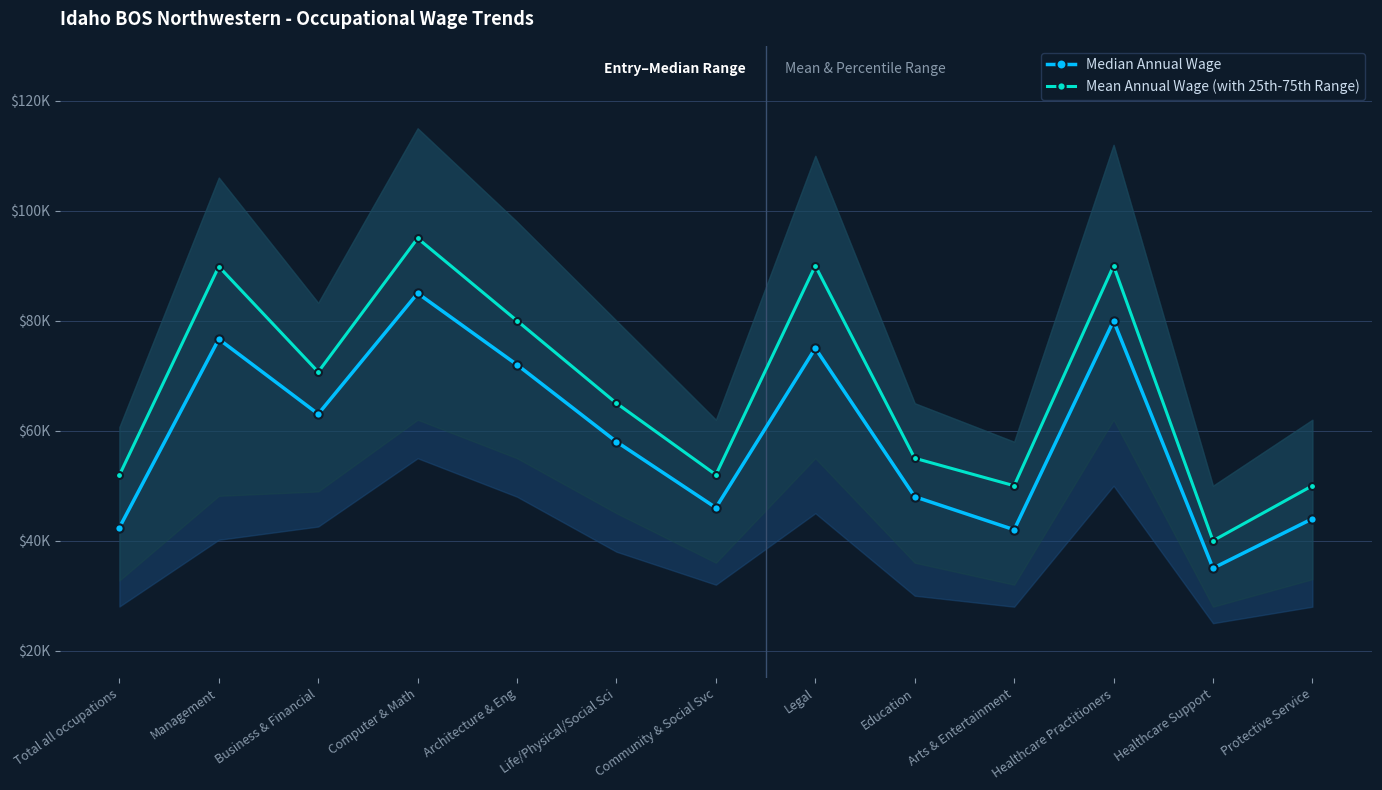

How many lines are shown in the chart?

2